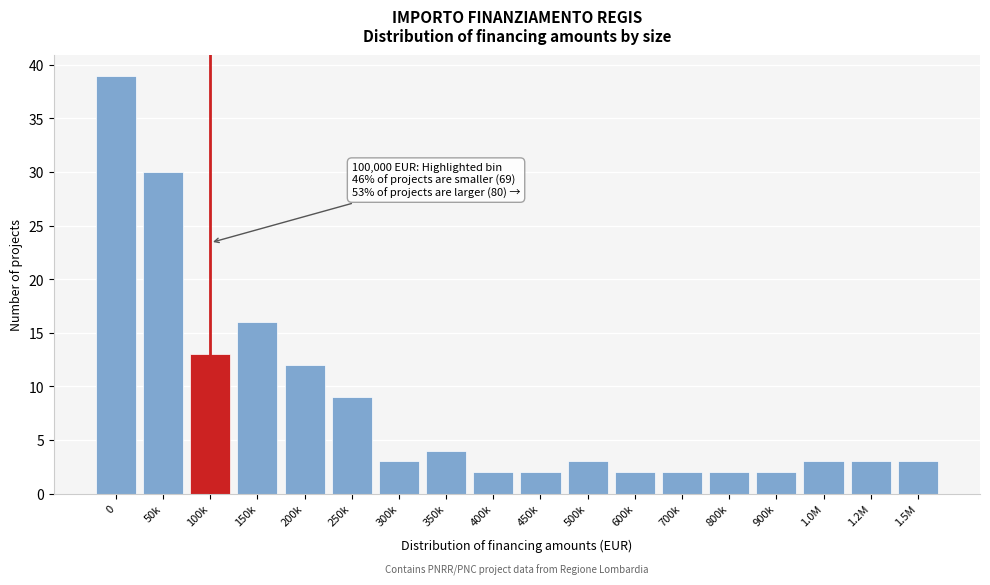

Reading right to left, extract all data points from this chart.

3	3	3	2	2	2	2	3	2	2	4	3	9	12	16	13	30	39